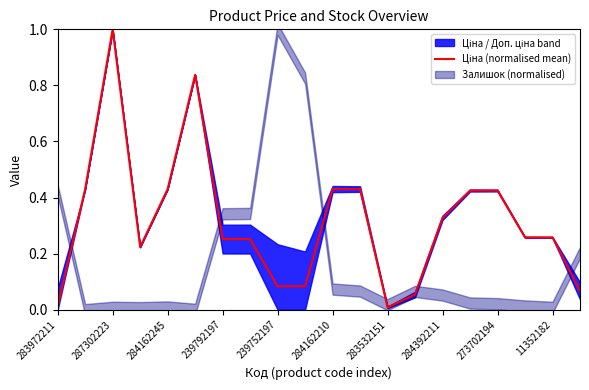

What is the difference between the maximum and minimum values?

1.0